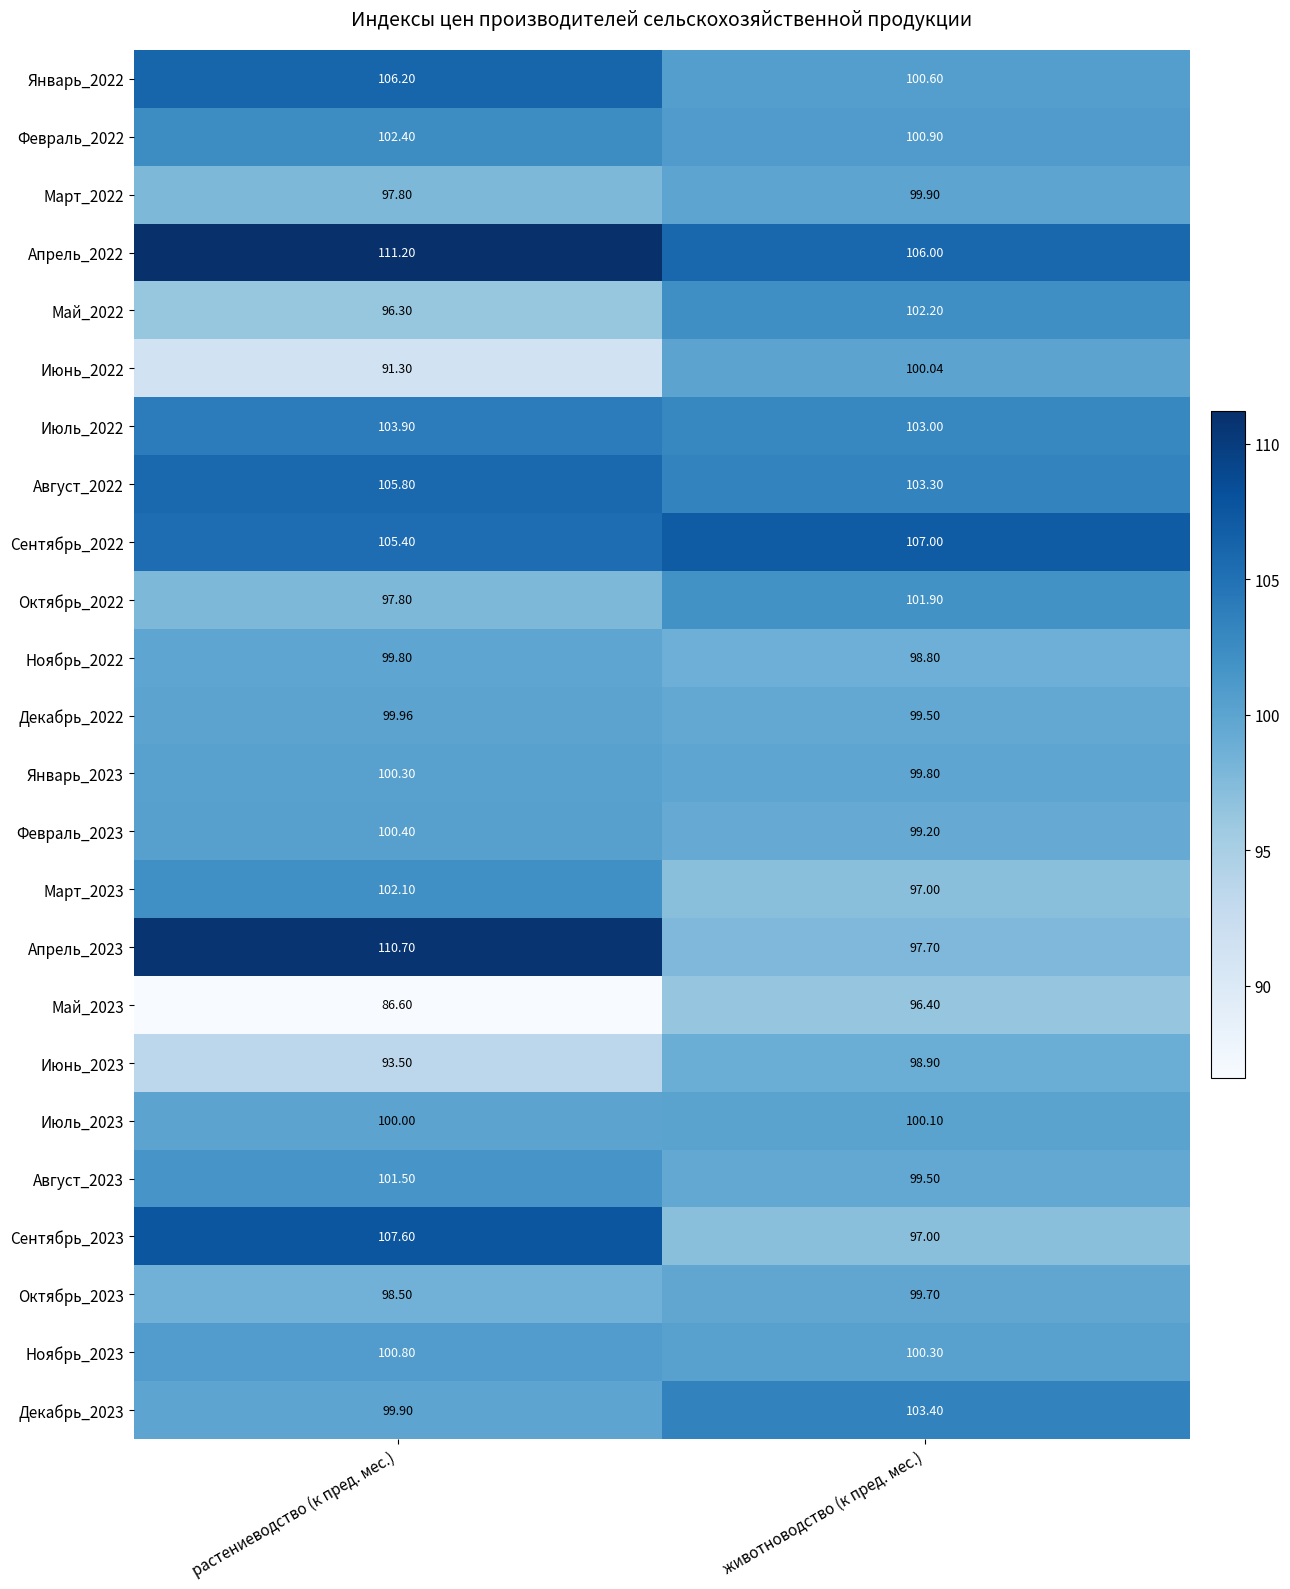

At which label does Февраль_2022 reach its peak?

растениеводство (к пред. мес.)